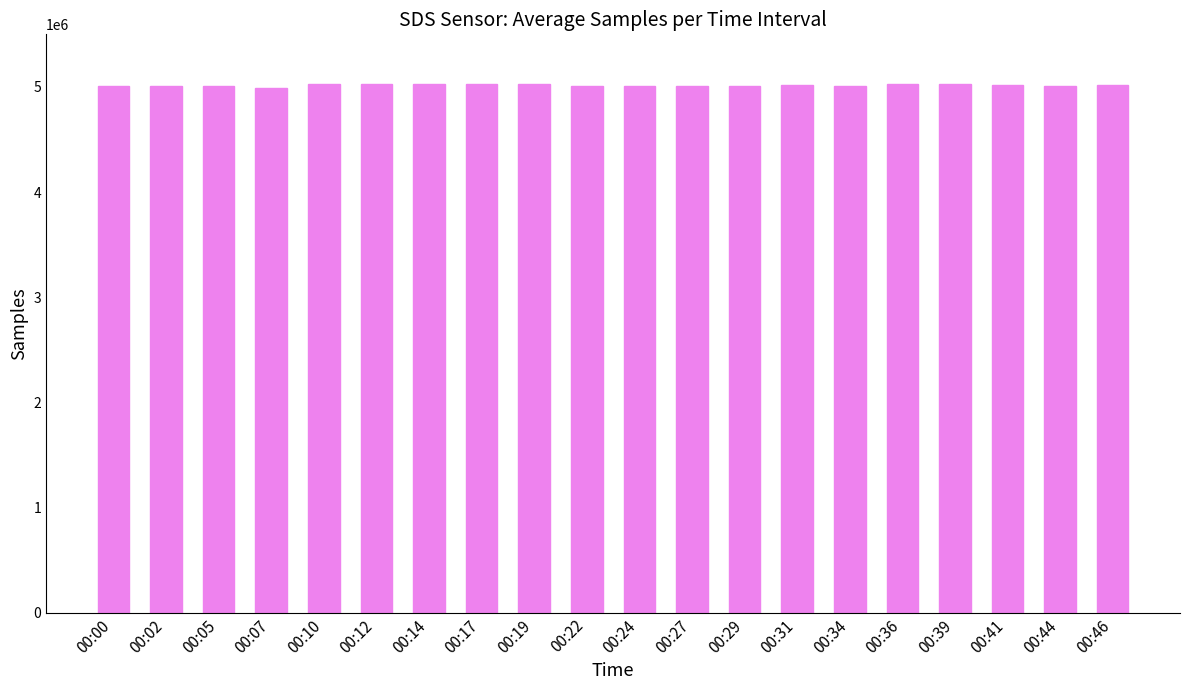

What is the value of the 4th bar from the left?

4989903